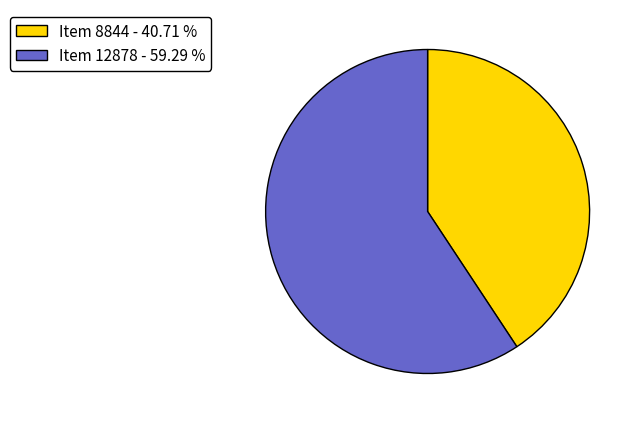

Is there a majority slice in this chart?

Yes